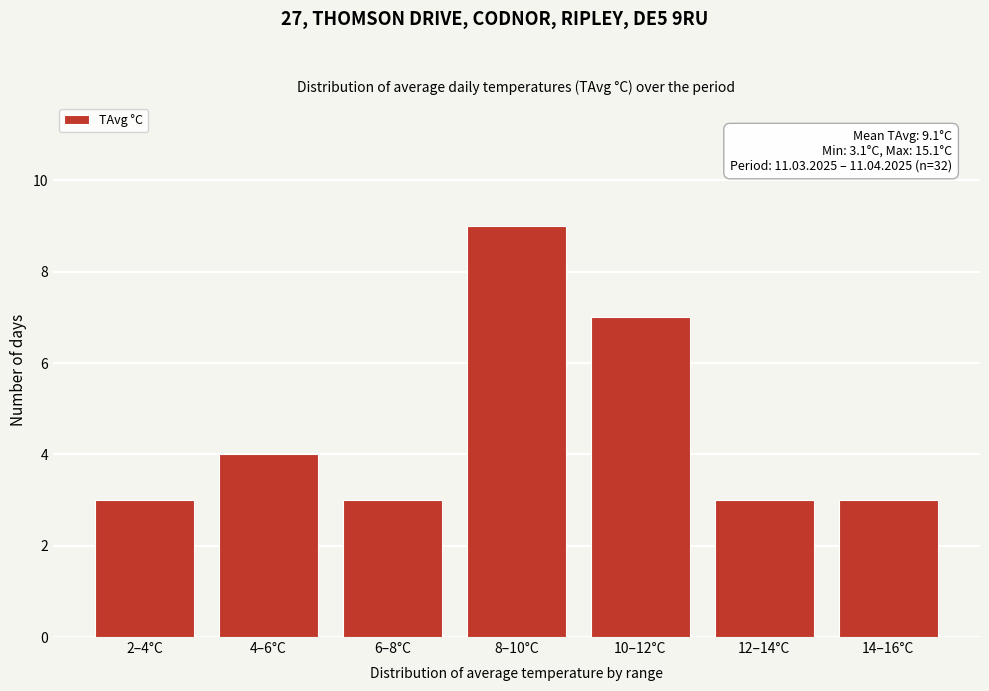

Reading left to right, list all the values displayed in this chart.

3	4	3	9	7	3	3